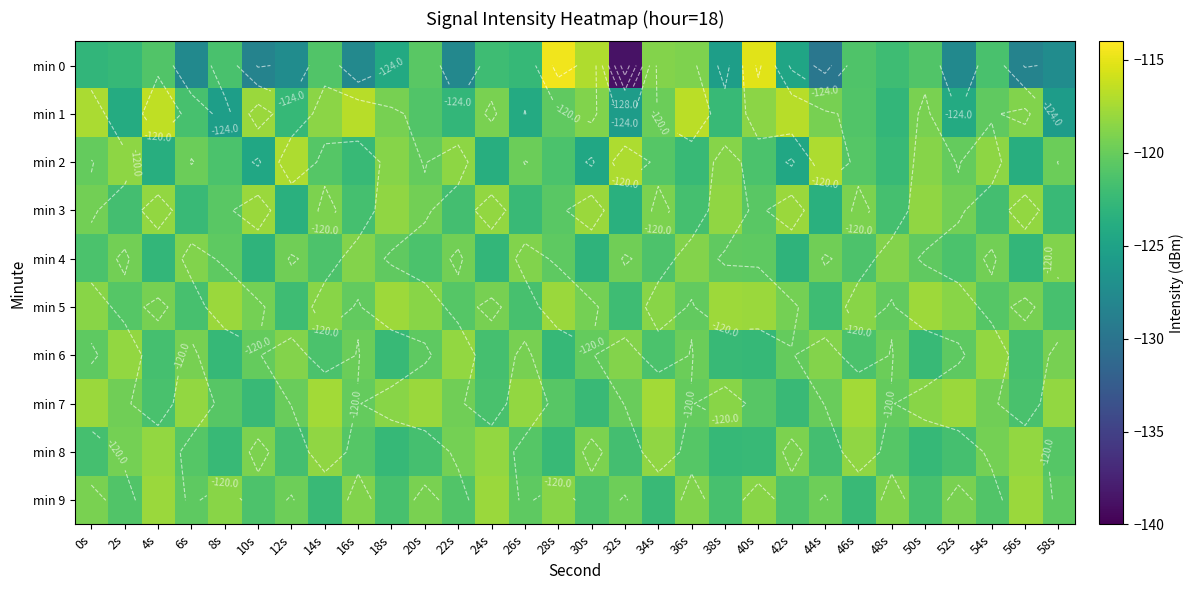

What is the highest value of the min 1 series?

-116.5